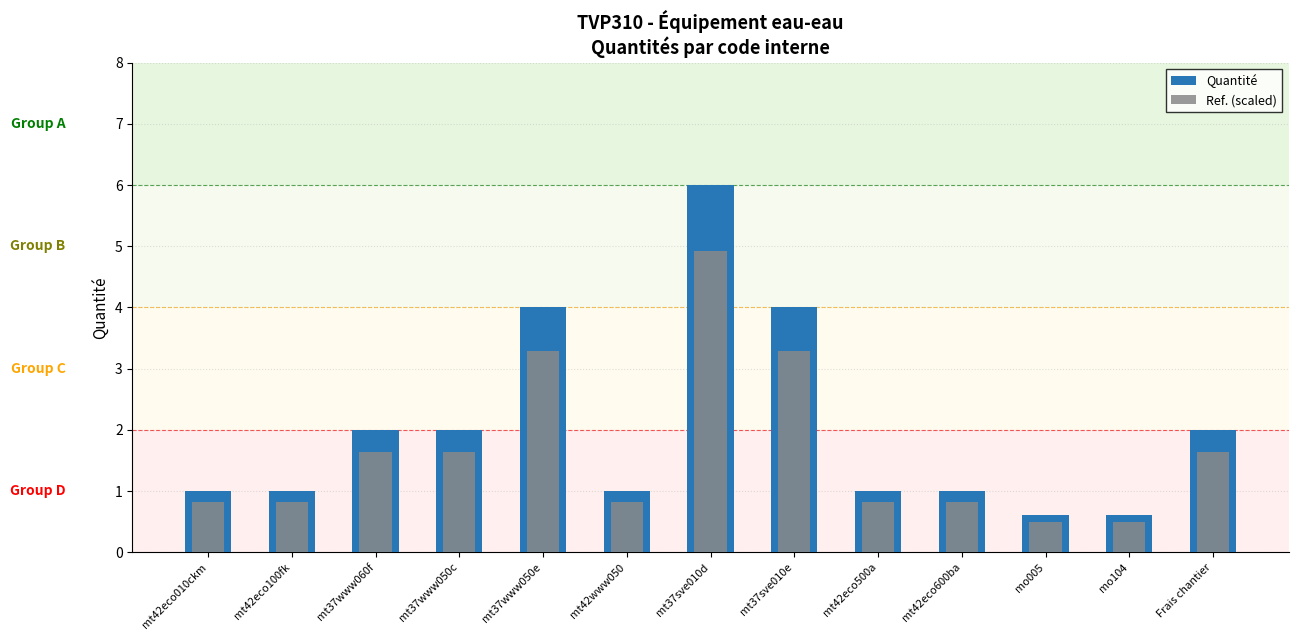

At which category is the sum across all series the highest?

mt37sve010d